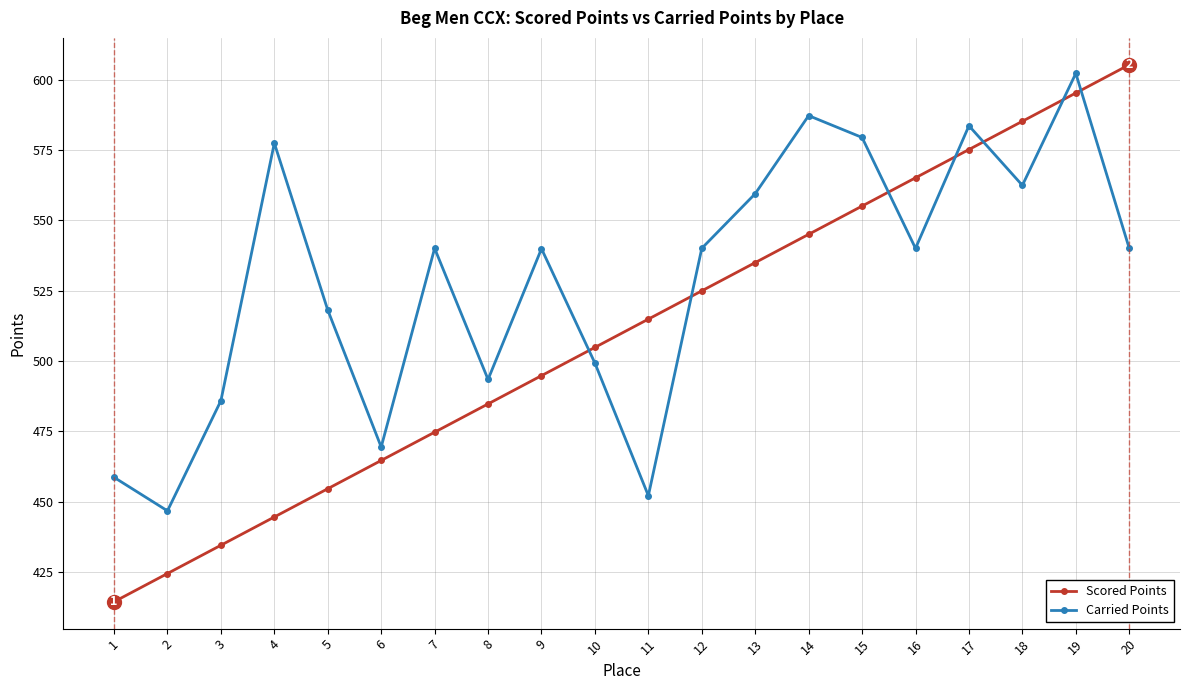

Which series has the widest spread of values?

Scored Points